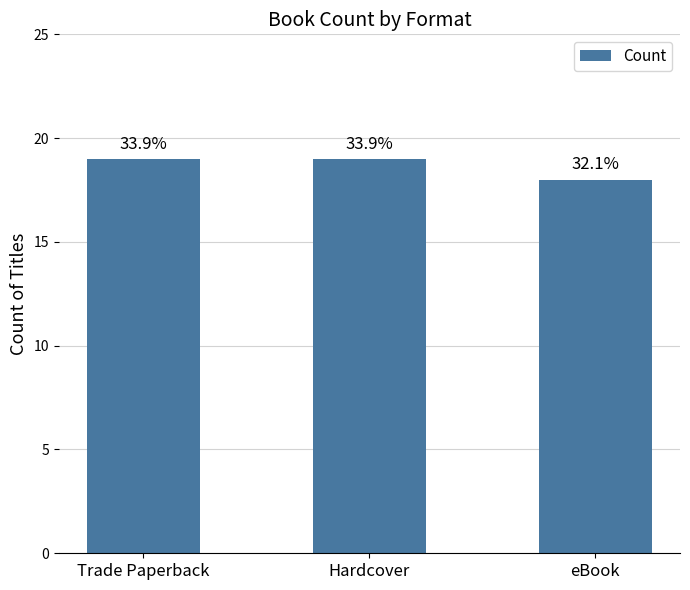

List the labels in order of value, smallest first.

eBook, Trade Paperback, Hardcover